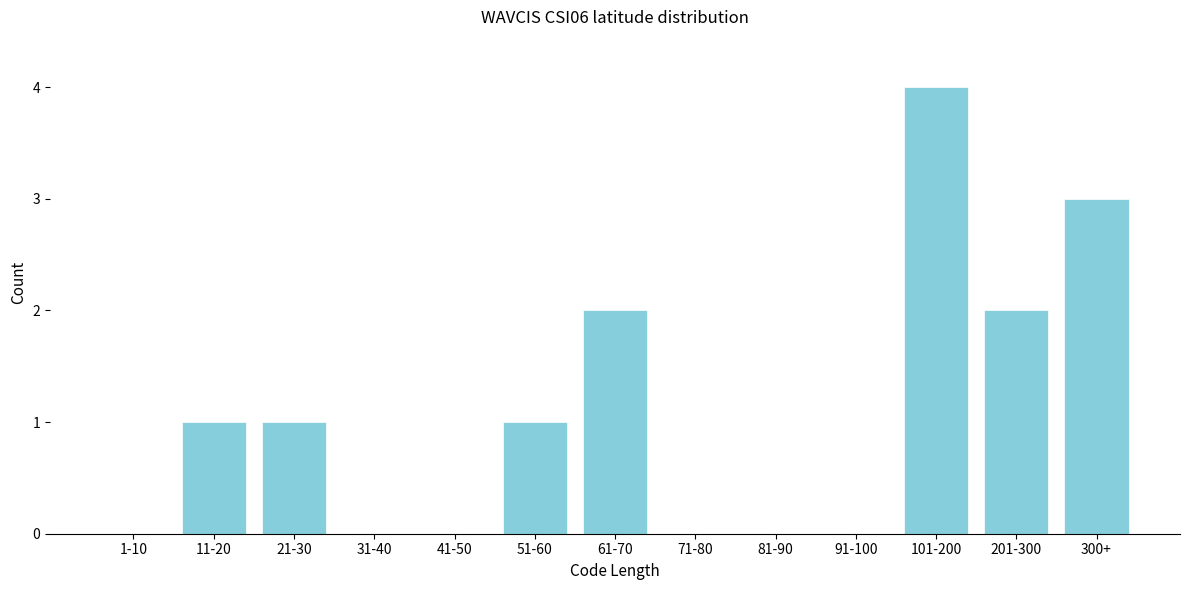

Reading left to right, transcribe all the data shown in this chart.

1-10=0	11-20=1	21-30=1	31-40=0	41-50=0	51-60=1	61-70=2	71-80=0	81-90=0	91-100=0	101-200=4	201-300=2	300+=3